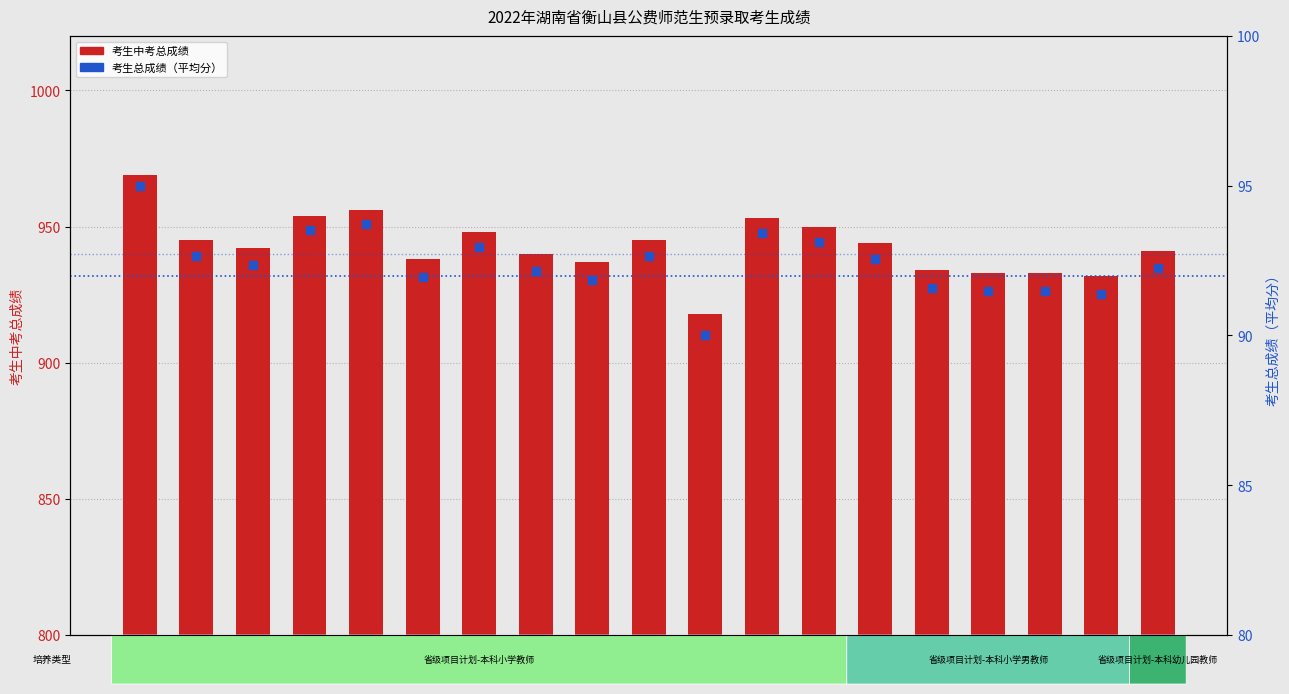

Which series has the widest spread of Y values?

考生中考总成绩